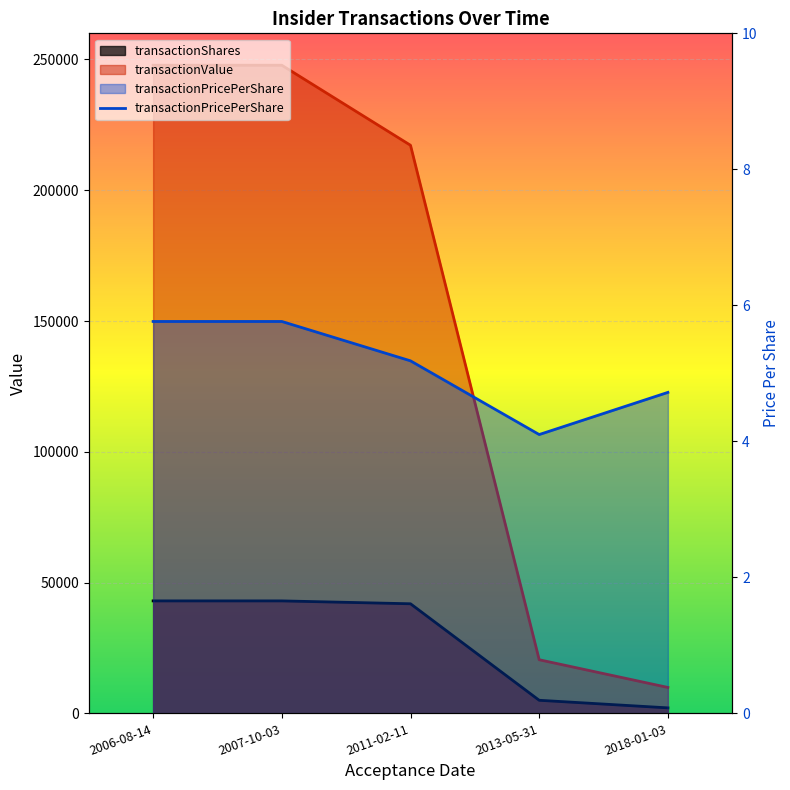

True or false: transactionShares and transactionValue cross at least once.

False